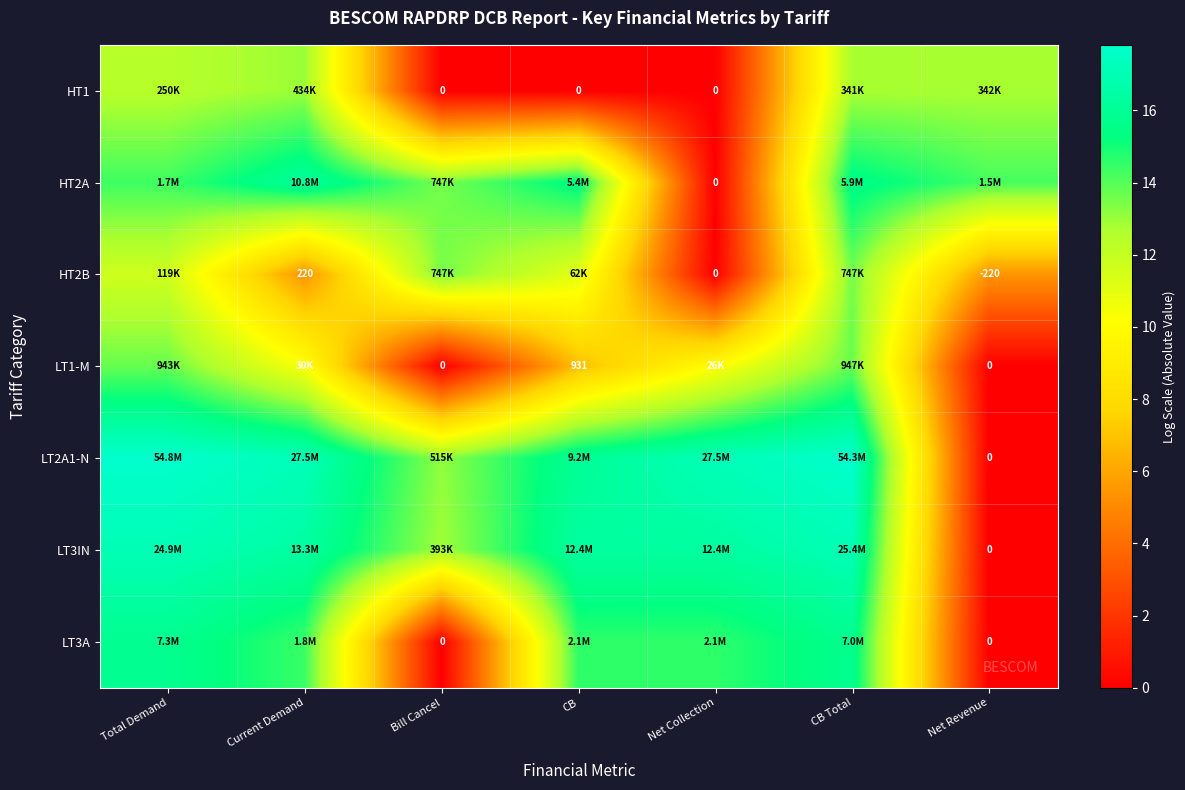

At how many categories does at least one series exceed 2?

7